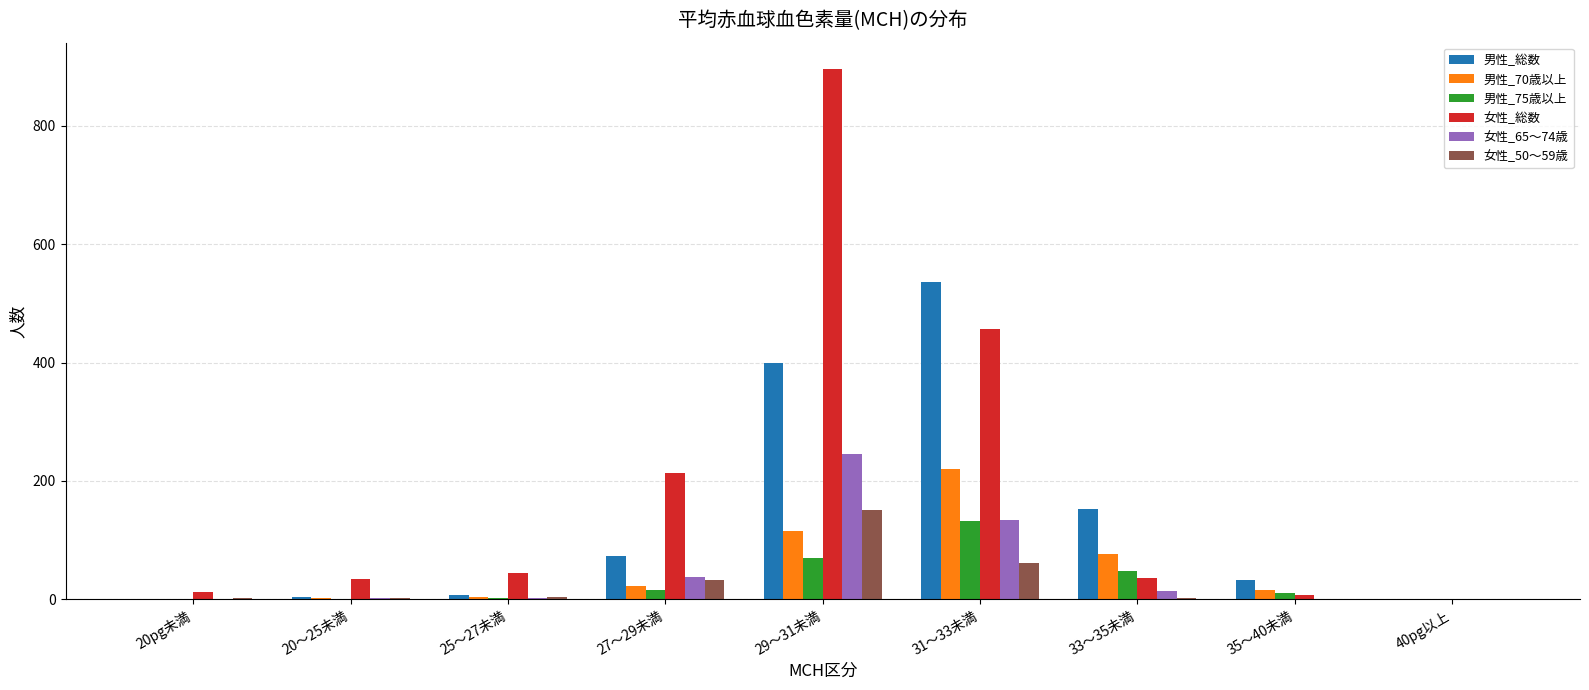

How many groups of bars are there?

9